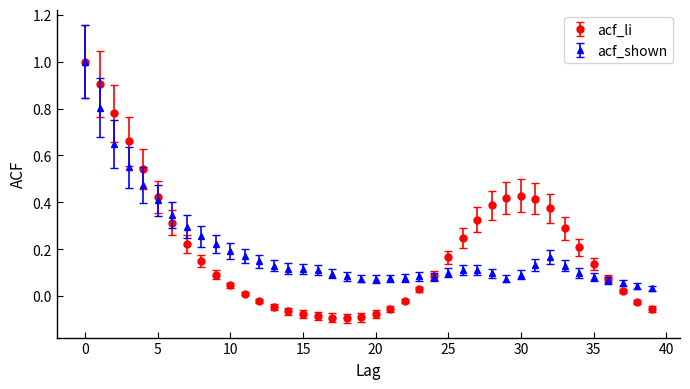

Which series has the widest spread of values?

acf_li